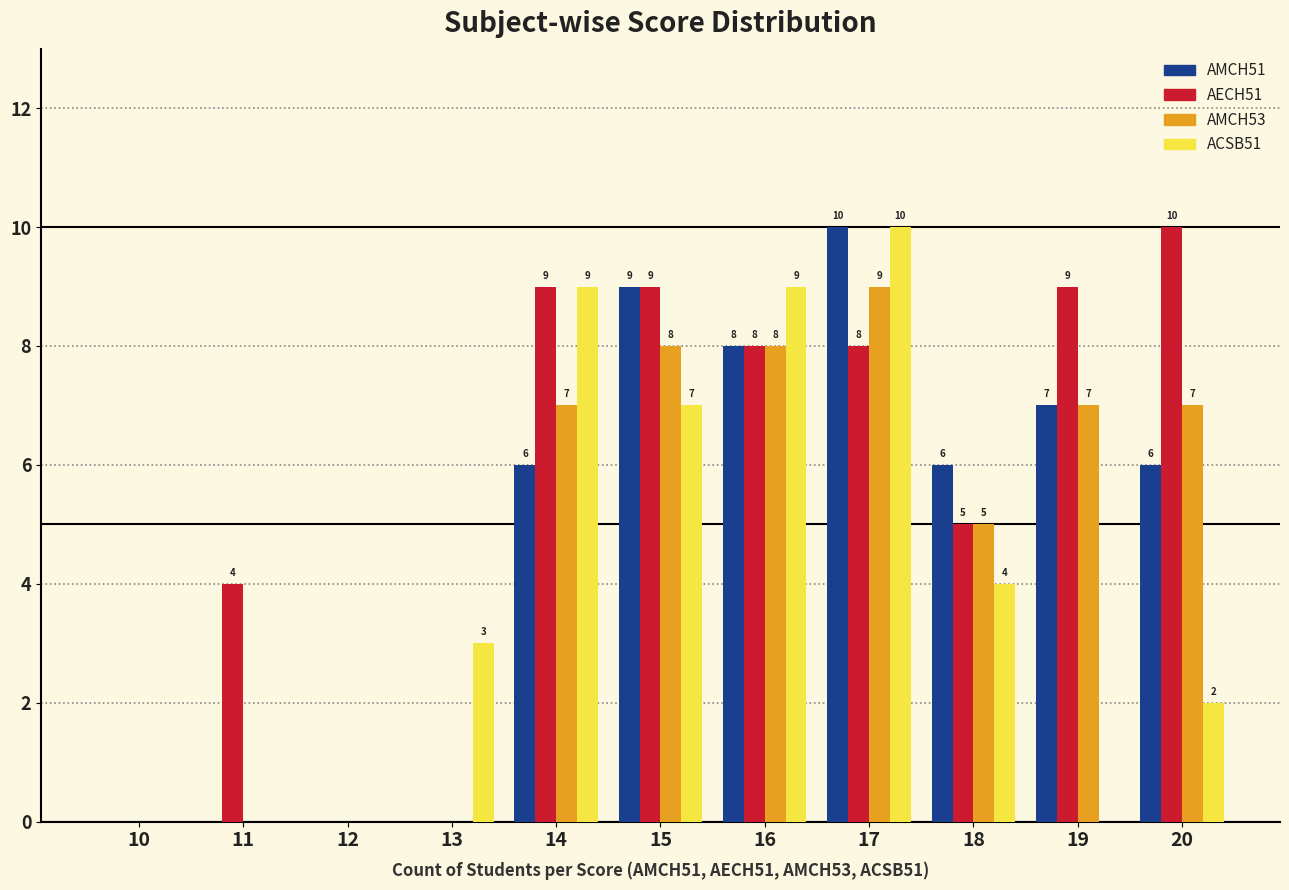

Count the number of categories in the chart.

11